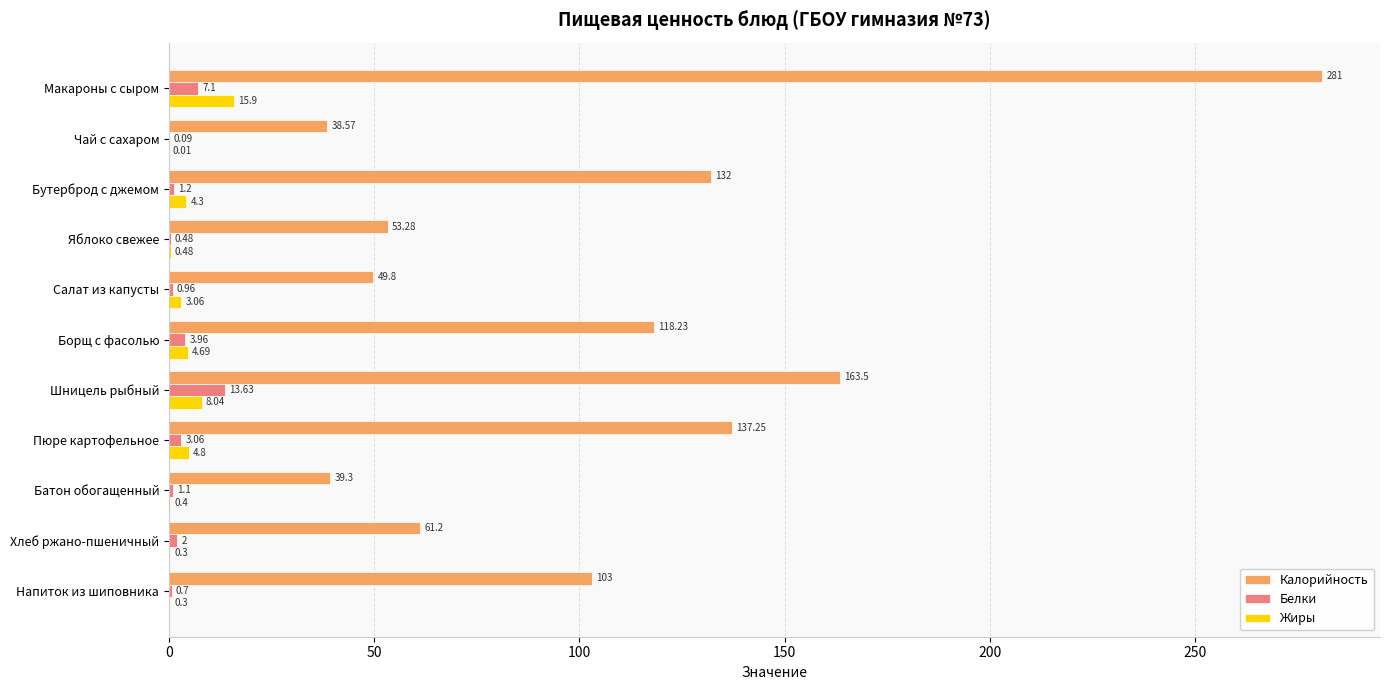

Between Макароны с сыром and Пюре картофельное, which series saw the biggest shift?

Калорийность